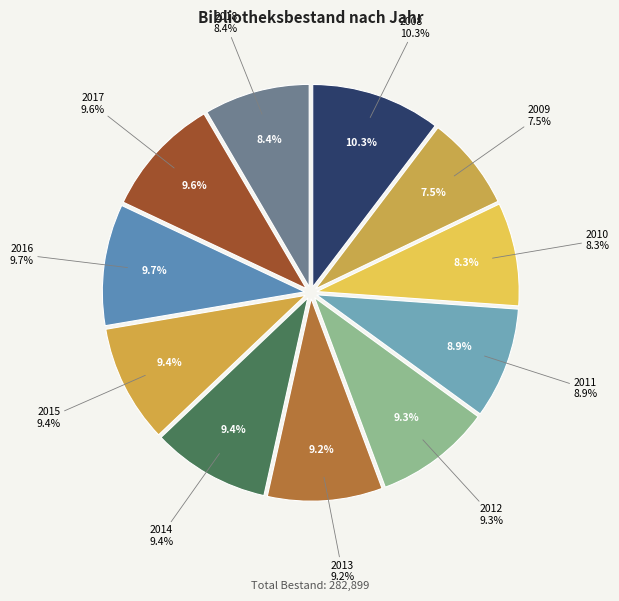

Is there any slice that represents more than half of the pie?

No